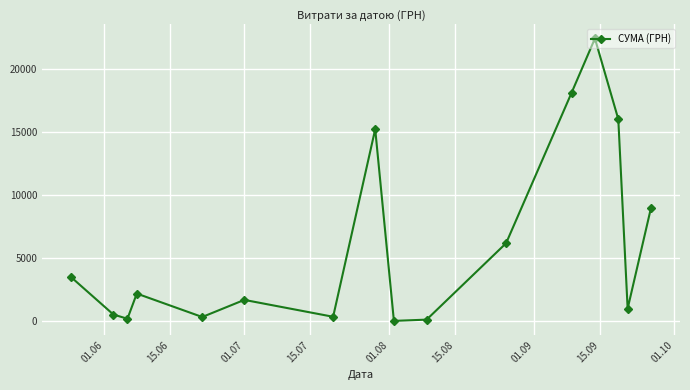

True or false: there are more than 1 points higher than both neighbors.

True